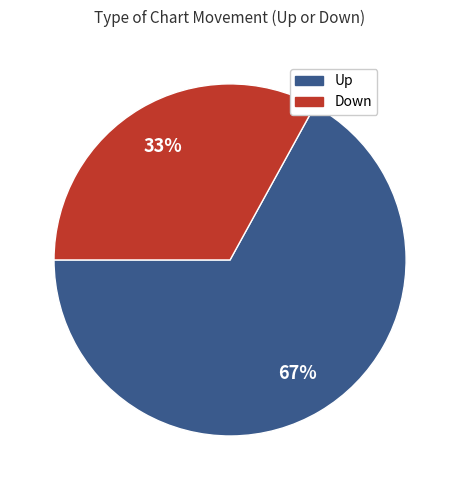

To the nearest percent, what is the average slice percentage?

50%